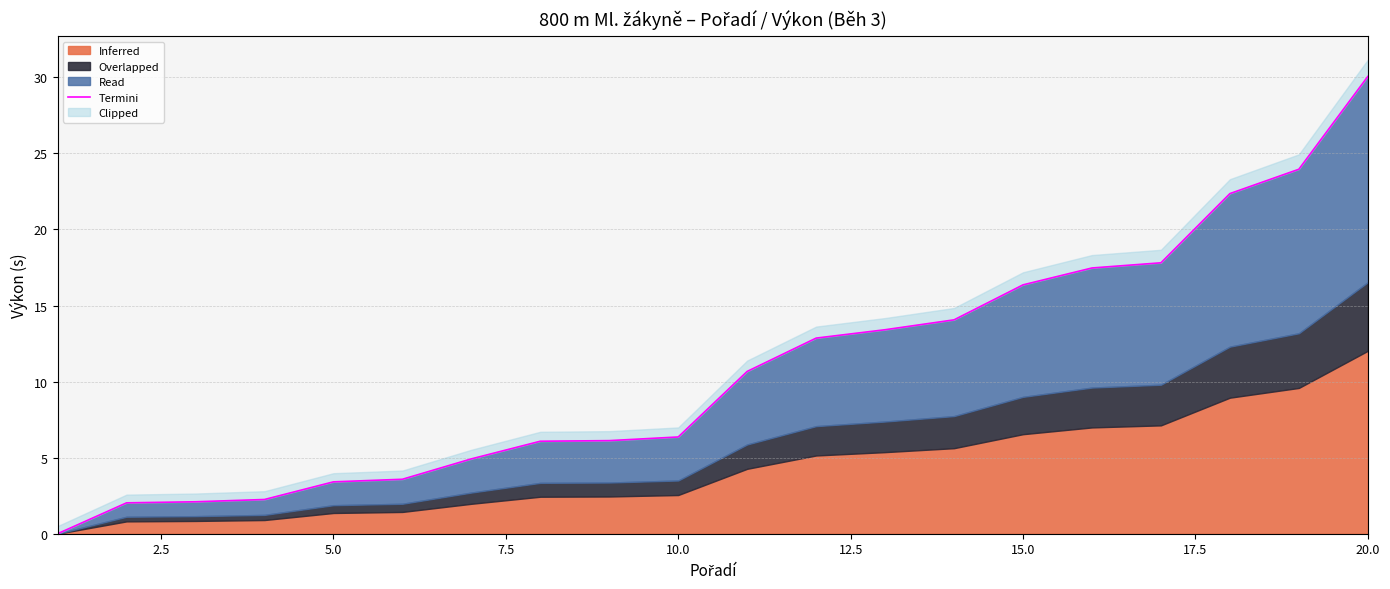

Reading right to left, transcribe all the data shown in this chart.

30.1	24.0	22.4	17.8	17.5	16.4	14.1	13.4	12.9	10.7	6.4	6.1	6.1	4.9	3.6	3.4	2.2	2.1	2.0	0.0